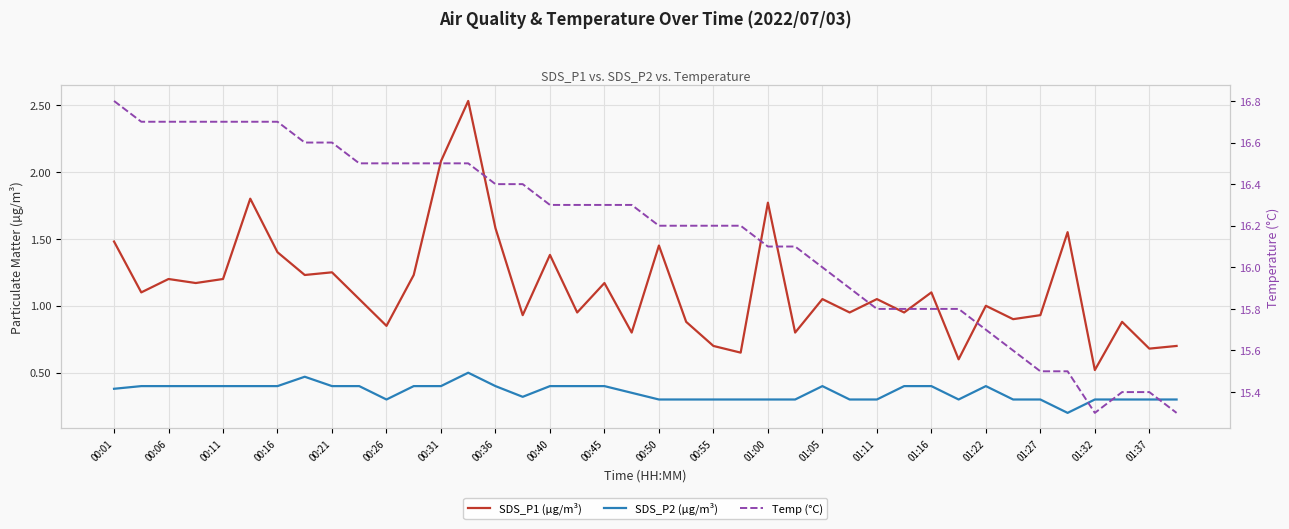

How many interior local valleys does the SDS_P2 (µg/m³) series have?

4